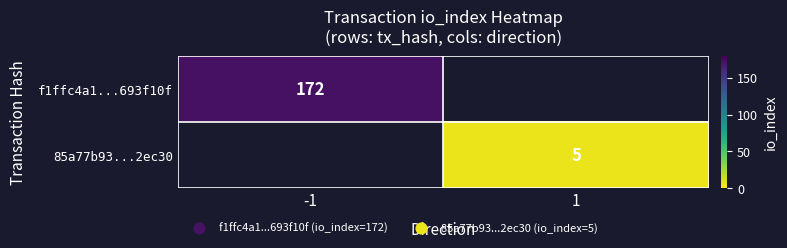

Is the value of f1ffc4a1...693f10f at -1 greater than the value of 85a77b93...2ec30 at 1?

Yes